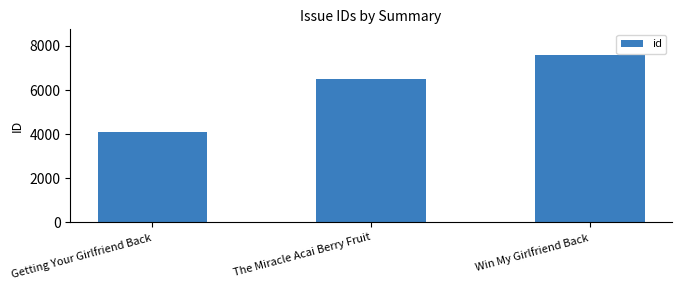

List the labels in order of value, largest first.

Win My Girlfriend Back, The Miracle Acai Berry Fruit, Getting Your Girlfriend Back